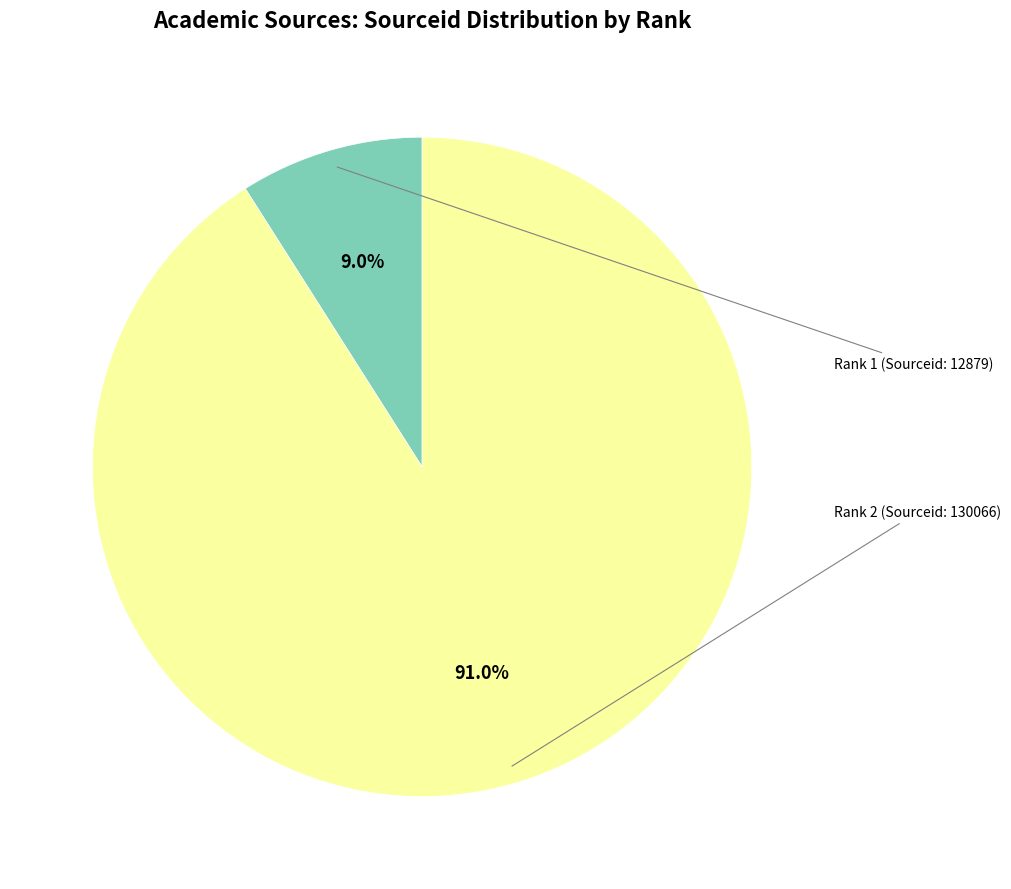

Count the number of slices in the pie.

2